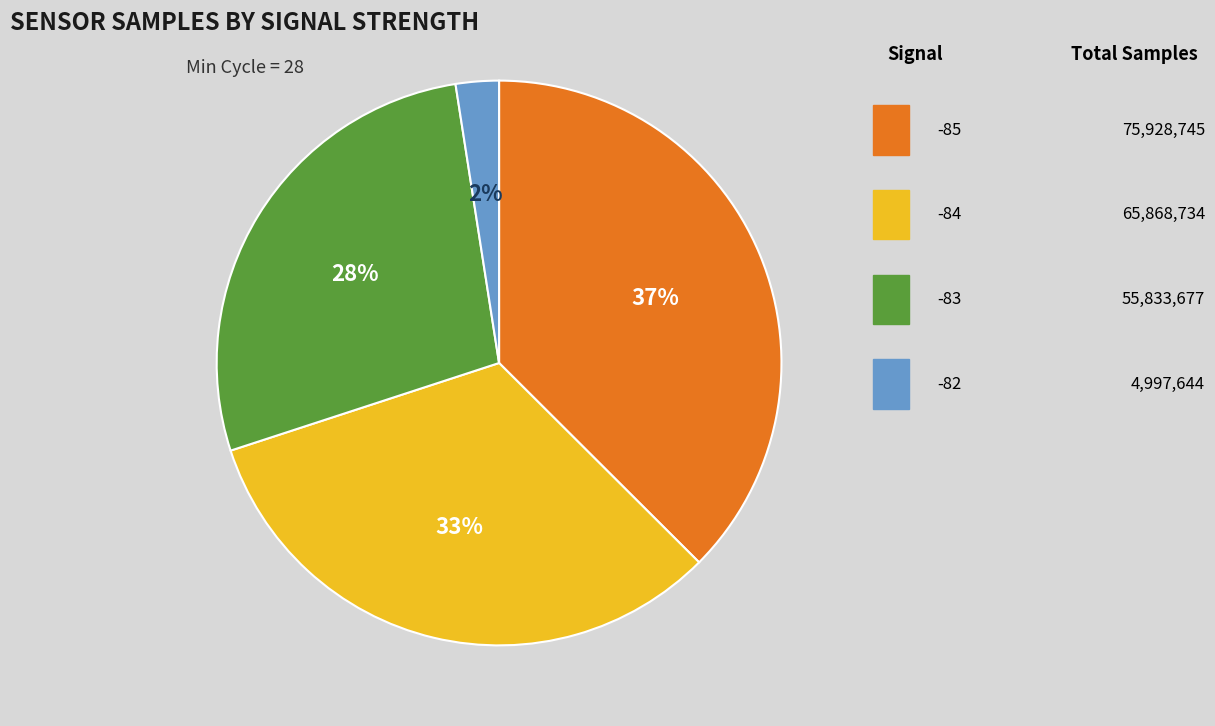

To the nearest percent, what is the difference between the largest and smallest slice percentages?

35%